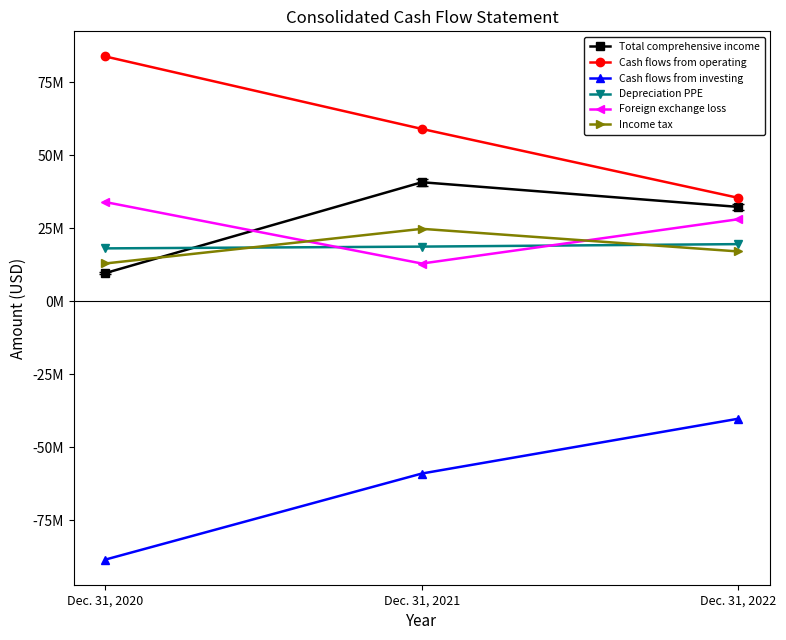

Reading left to right, transcribe all the data shown in this chart.

Total comprehensive income: 9662214	40772312	32317802
Cash flows from operating: 83837742	59023570	35414061
Cash flows from investing: -88465612	-58990586	-40215627
Depreciation PPE: 18115502	18721149	19572669
Foreign exchange loss: 33974755	12922876	28102079
Income tax: 12950061	24810849	17061153